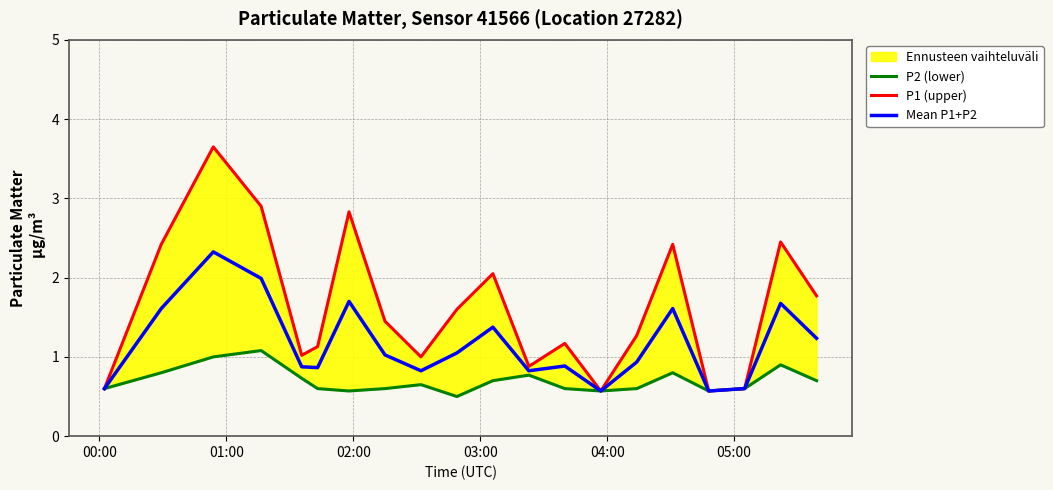

What is the maximum value shown in the chart?

3.6